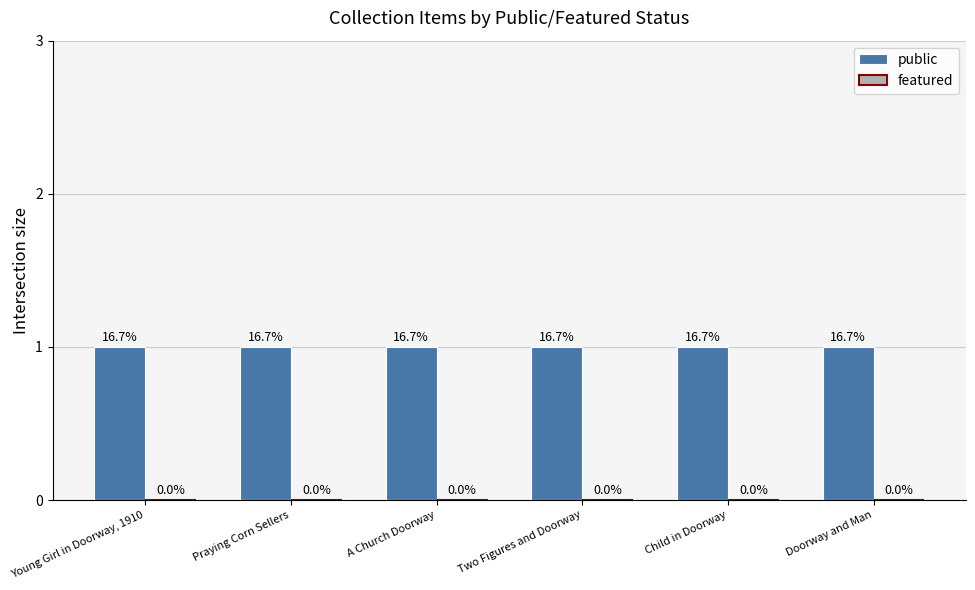

Reading left to right, extract all data points from this chart.

public: Young Girl in Doorway, 1910=1	Praying Corn Sellers=1	A Church Doorway=1	Two Figures and Doorway=1	Child in Doorway=1	Doorway and Man=1
featured: Young Girl in Doorway, 1910=0	Praying Corn Sellers=0	A Church Doorway=0	Two Figures and Doorway=0	Child in Doorway=0	Doorway and Man=0